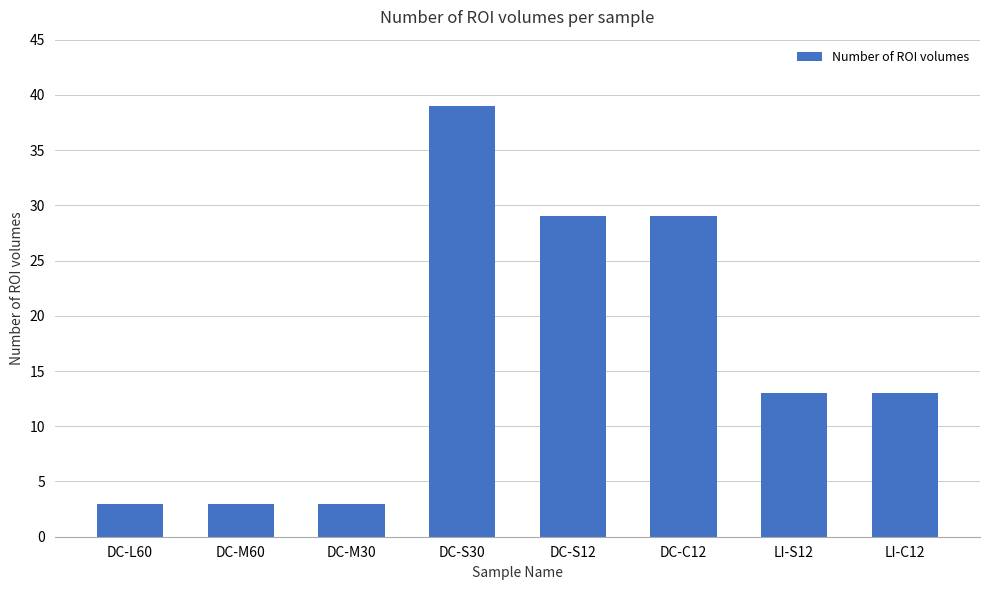

How many bars are there in total?

8